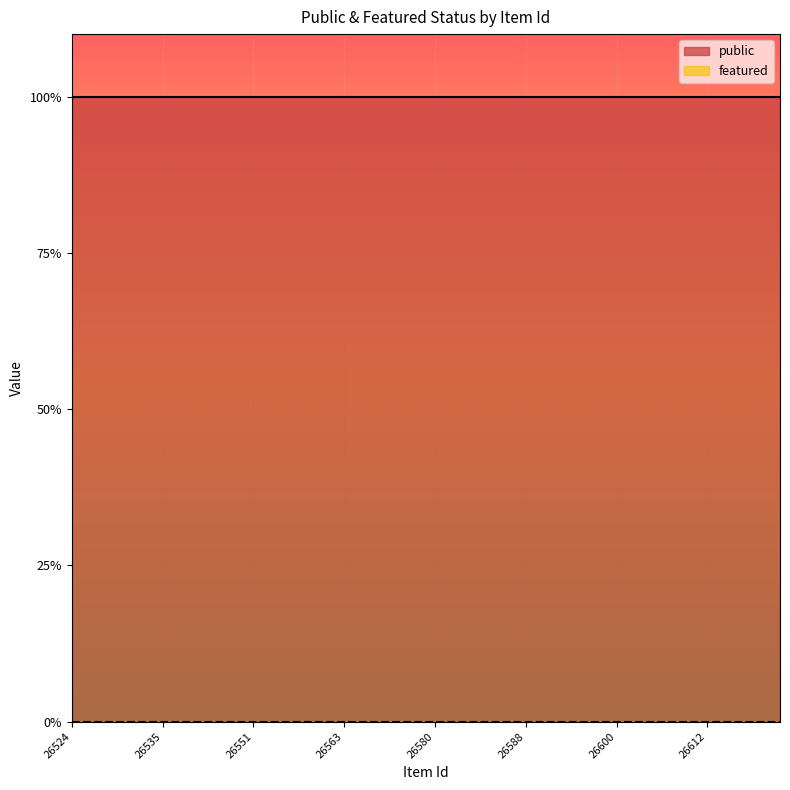

Reading left to right, extract all data points from this chart.

public: 1	1	1	1	1	1	1	1	1	1	1	1	1	1	1	1	1	1	1	1	1	1	1	1	1	1	1	1	1	1	1	1	1	1	1	1	1	1	1	1
featured: 0	0	0	0	0	0	0	0	0	0	0	0	0	0	0	0	0	0	0	0	0	0	0	0	0	0	0	0	0	0	0	0	0	0	0	0	0	0	0	0